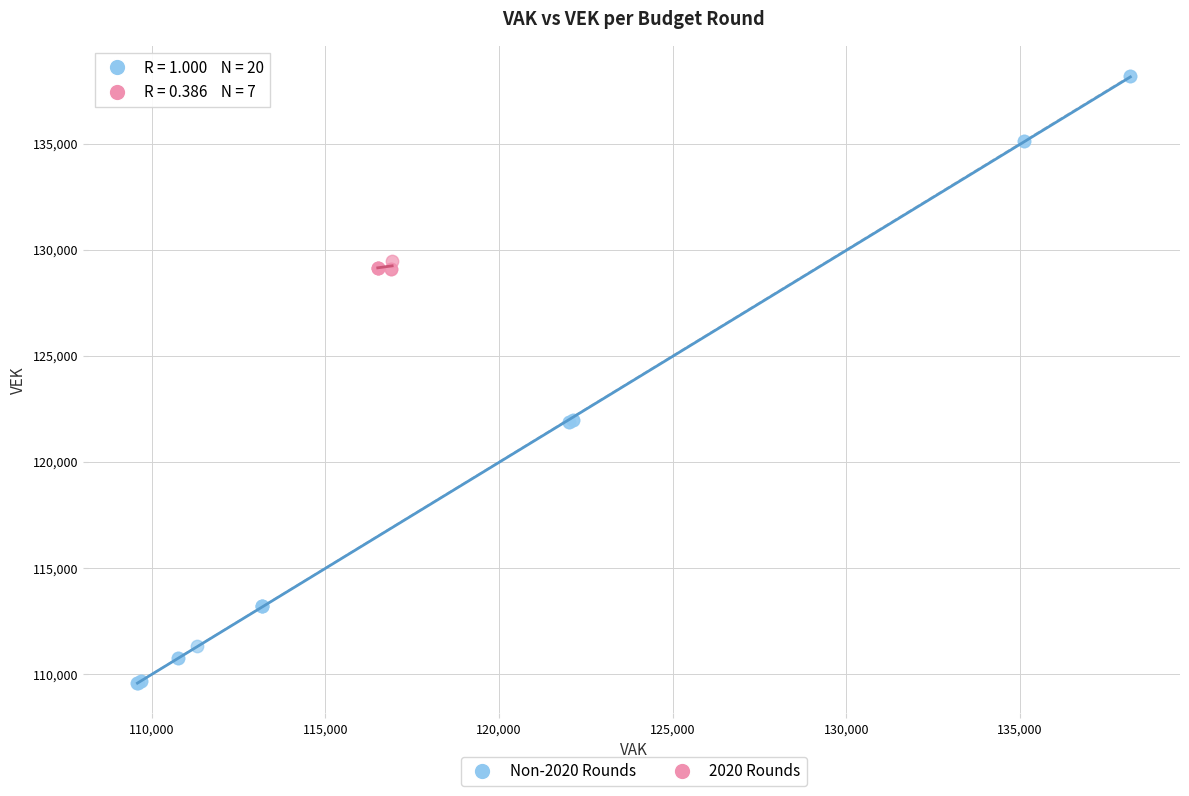

Which series has the largest Y range (max minus min)?

Non-2020 Rounds